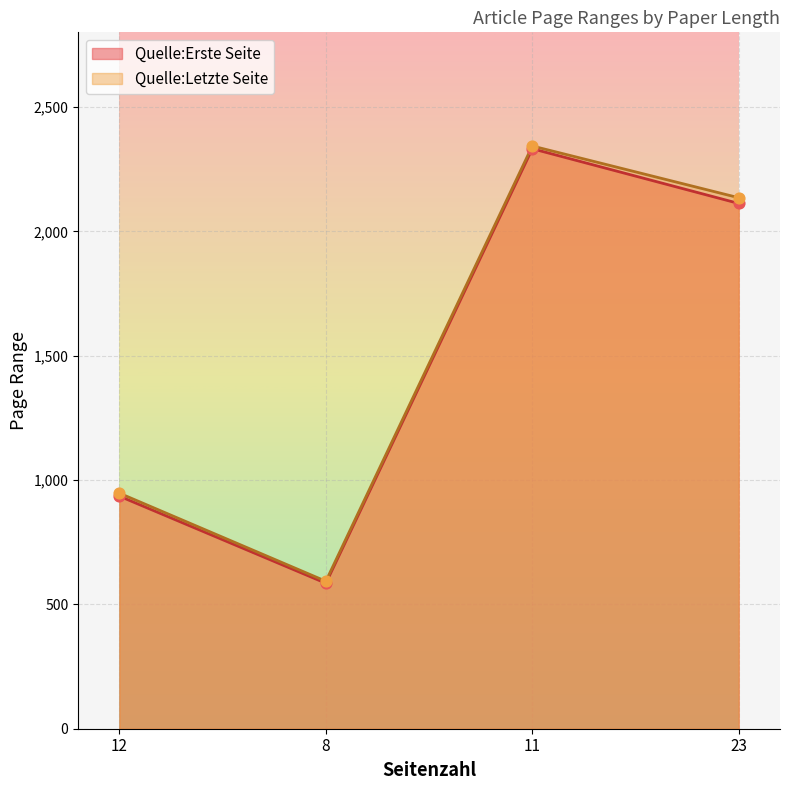

Which series has the largest Y range (max minus min)?

Quelle:Letzte Seite